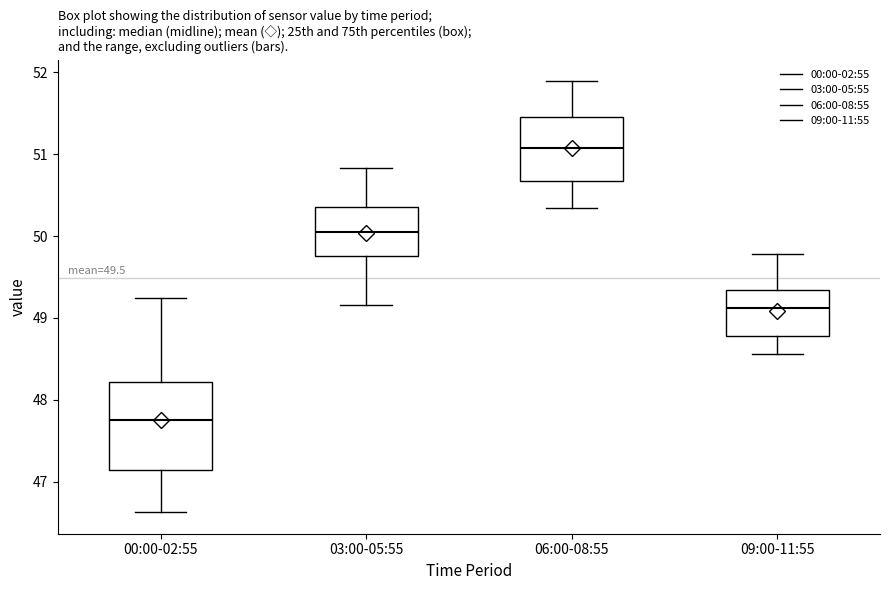

Comparing the boxes themselves (not the whiskers), which one is the tallest?

00:00-02:55